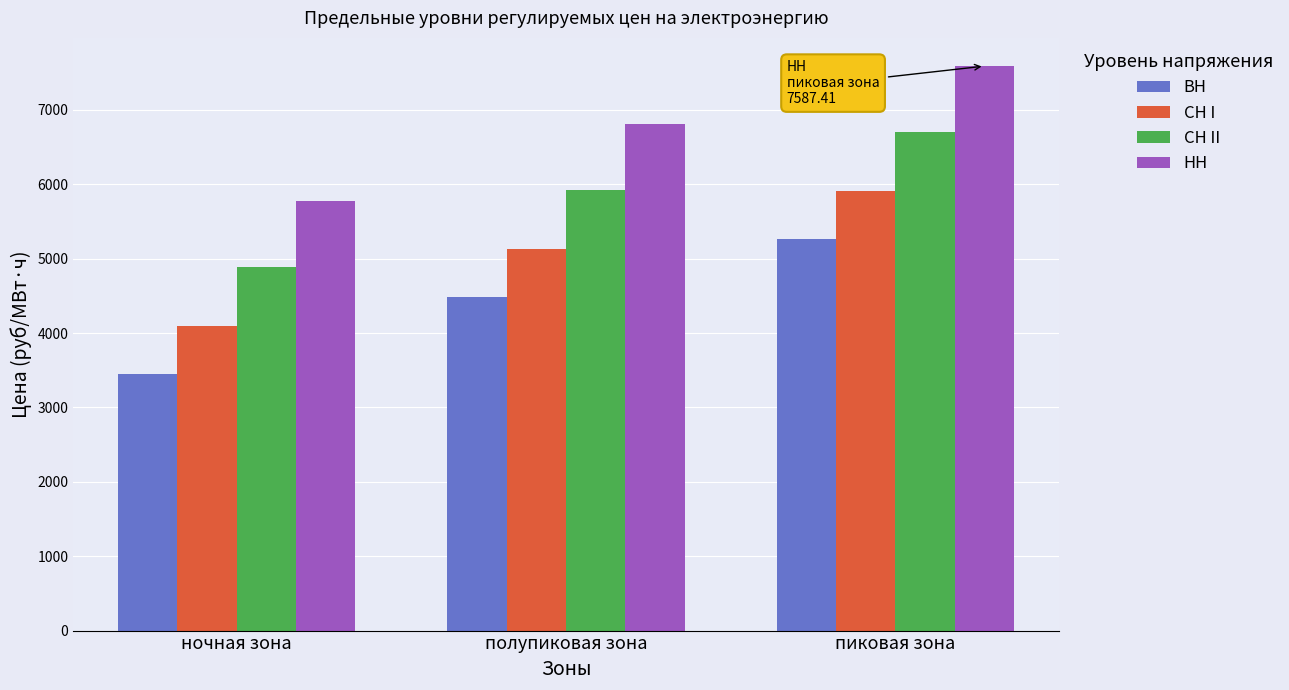

What is the minimum value shown in the chart?

3452.6